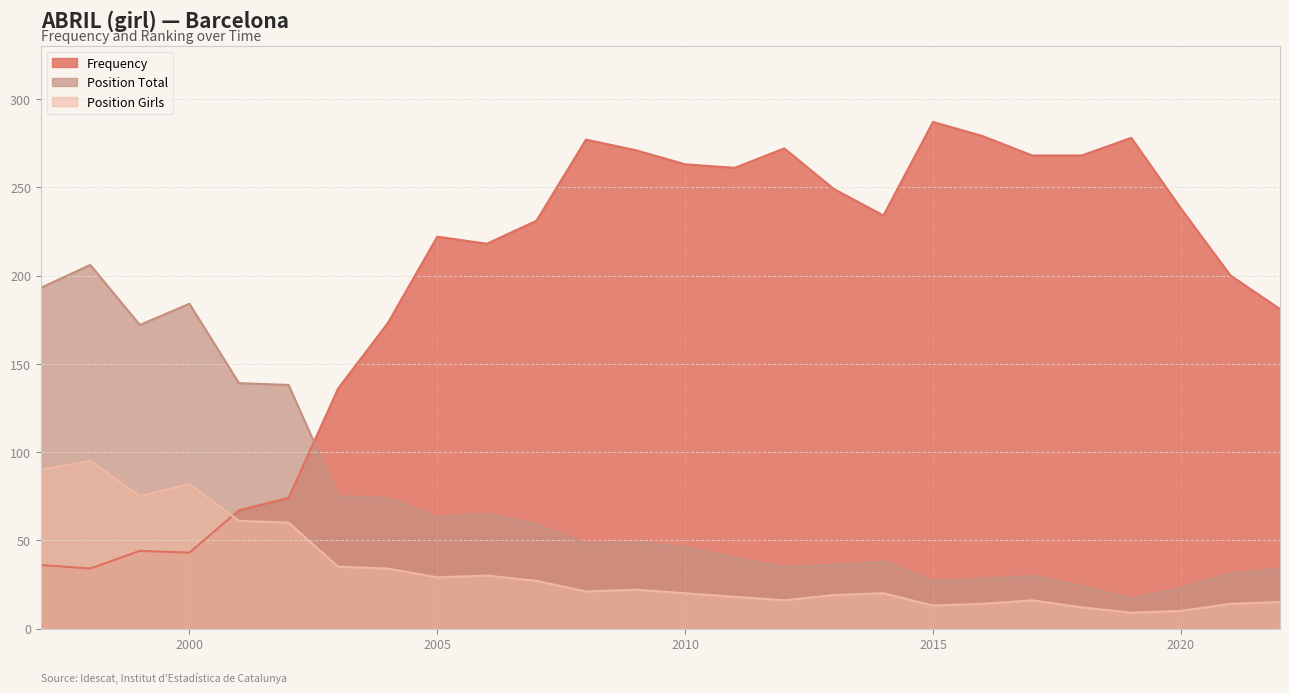

At which category does Position Total reach its first local valley?

1999